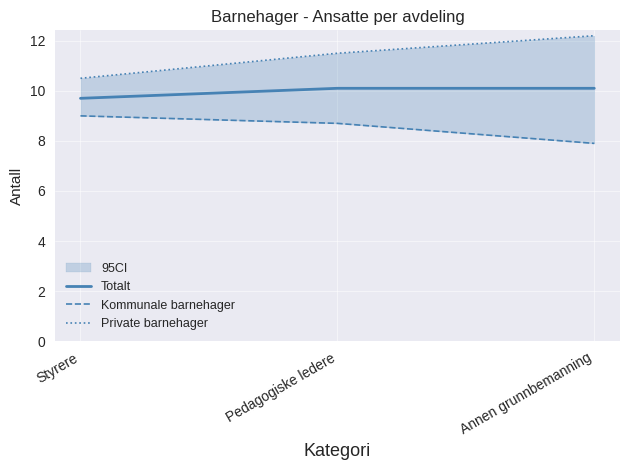

At how many categories does at least one series exceed 8?

3